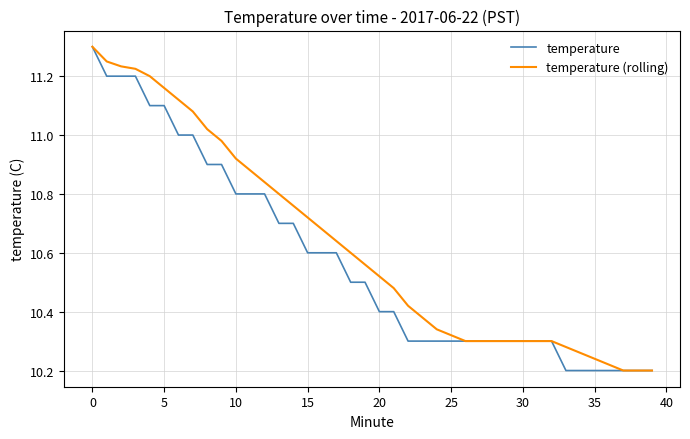

List the series in order of their overall mean, highest first.

temperature (rolling), temperature